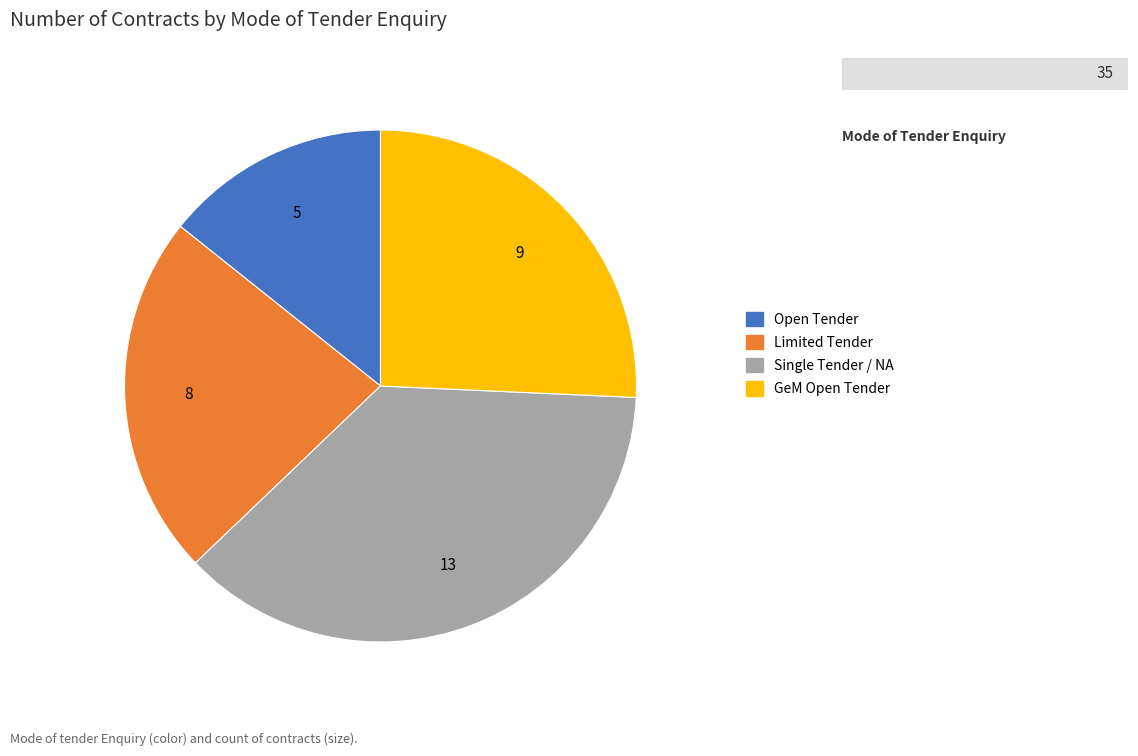

Rank the categories by value from highest to lowest.

Single Tender / NA, GeM Open Tender, Limited Tender, Open Tender